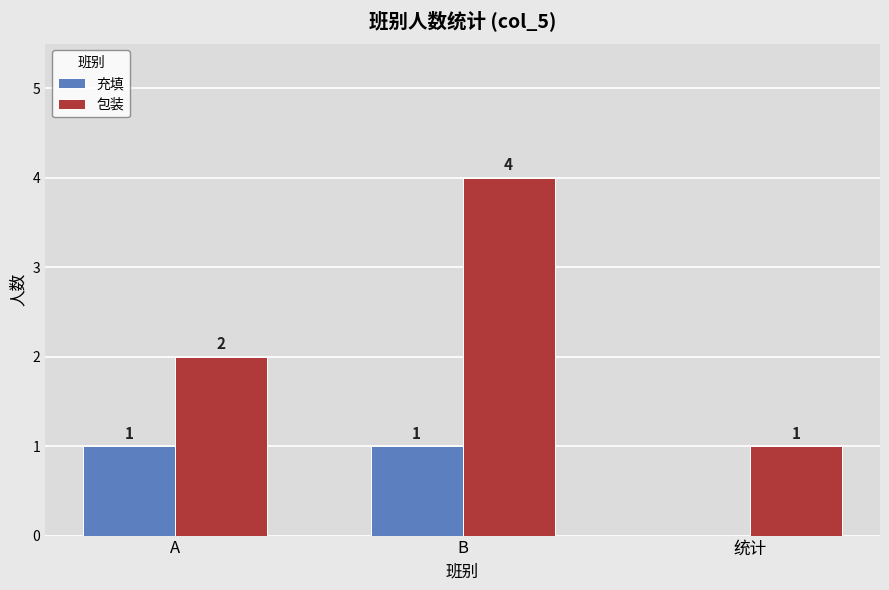

Which series has the largest total across all categories?

包装